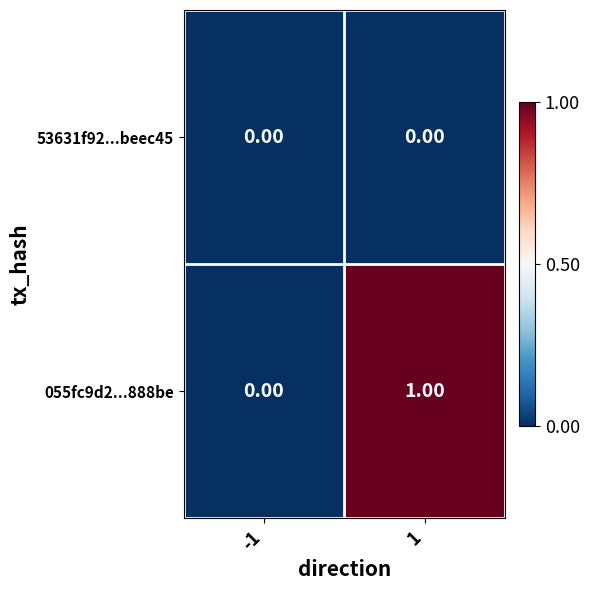

Which series has the largest total across all categories?

055fc9d2...888be